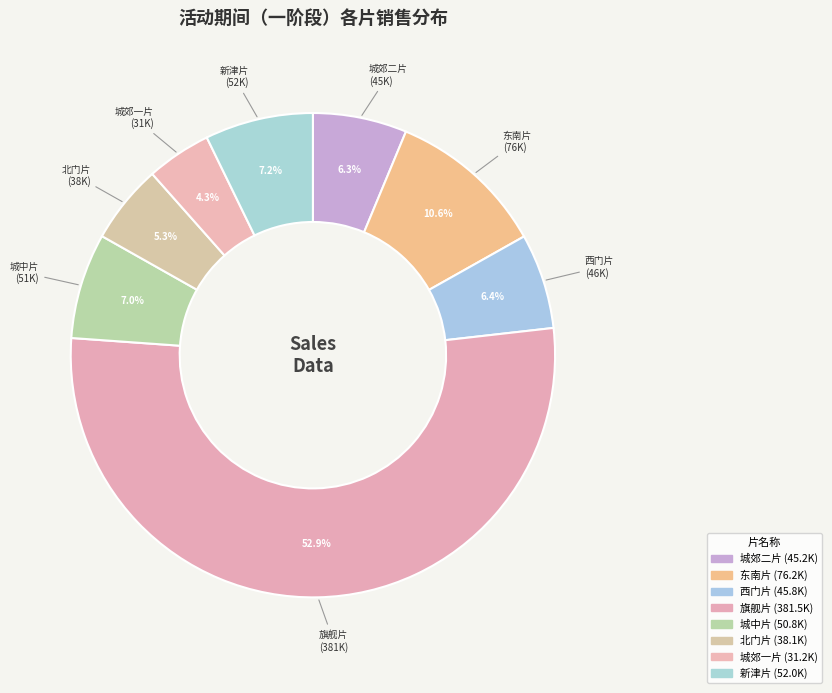

How much of the chart is everything except 东南片?

89.4%